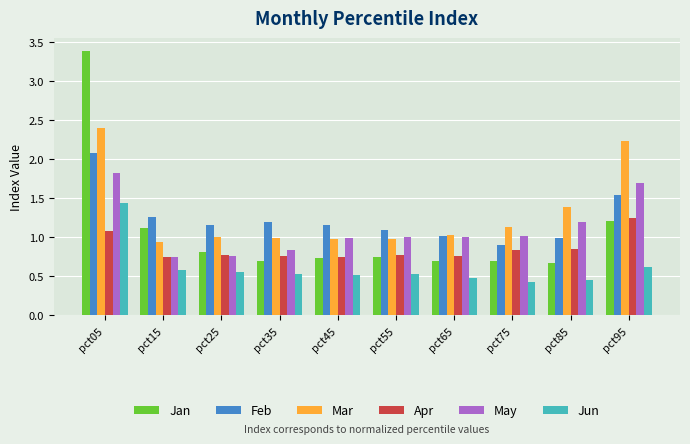

What are all the series names shown in the legend?

Jan, Feb, Mar, Apr, May, Jun